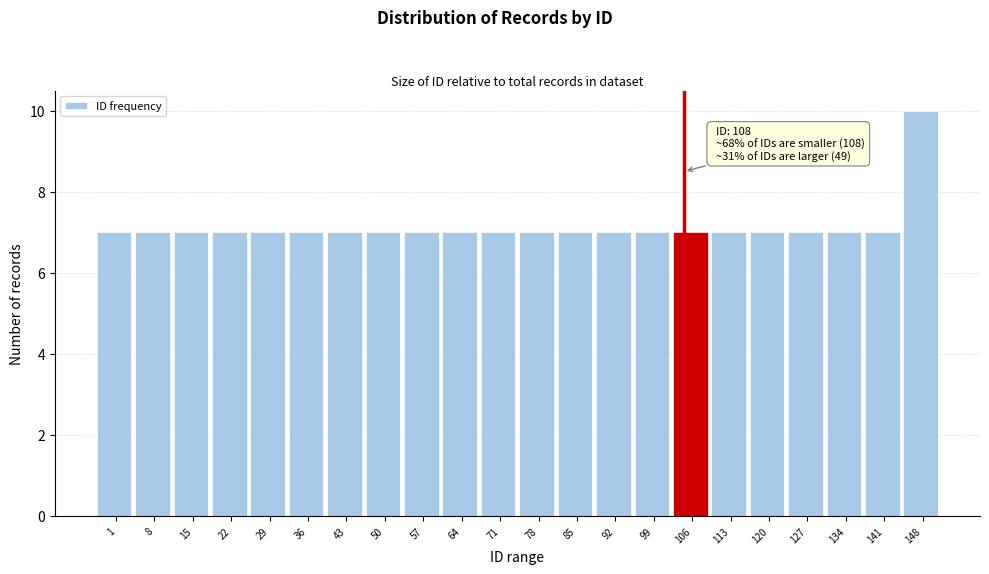

Reading right to left, what are all the values shown in this chart?

10	7	7	7	7	7	7	7	7	7	7	7	7	7	7	7	7	7	7	7	7	7